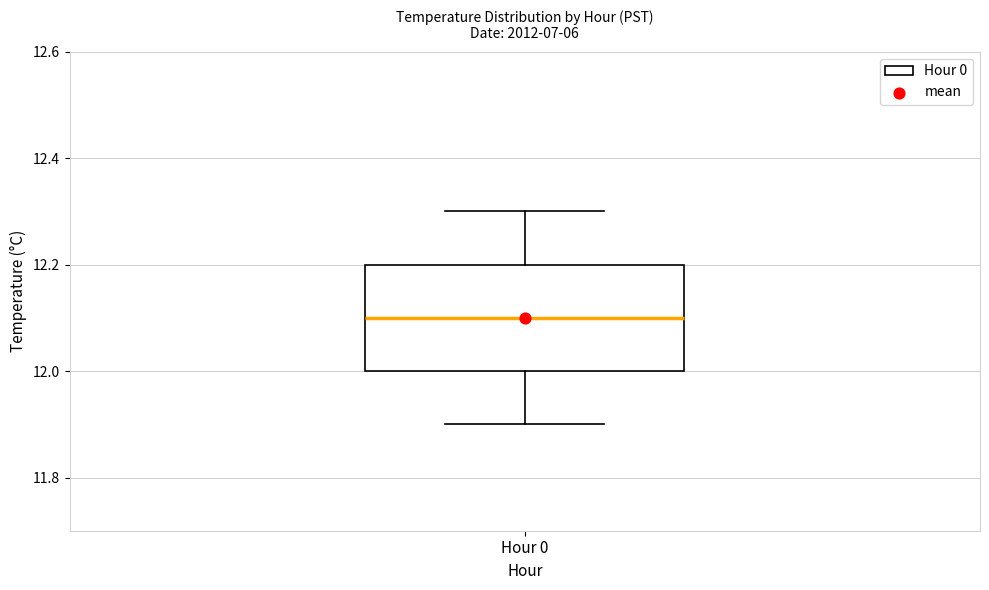

Where does the median line of the box for Hour 0 sit on the y-axis? The values are not printed on the chart, so give them approximately, as read against the axis.

12.1